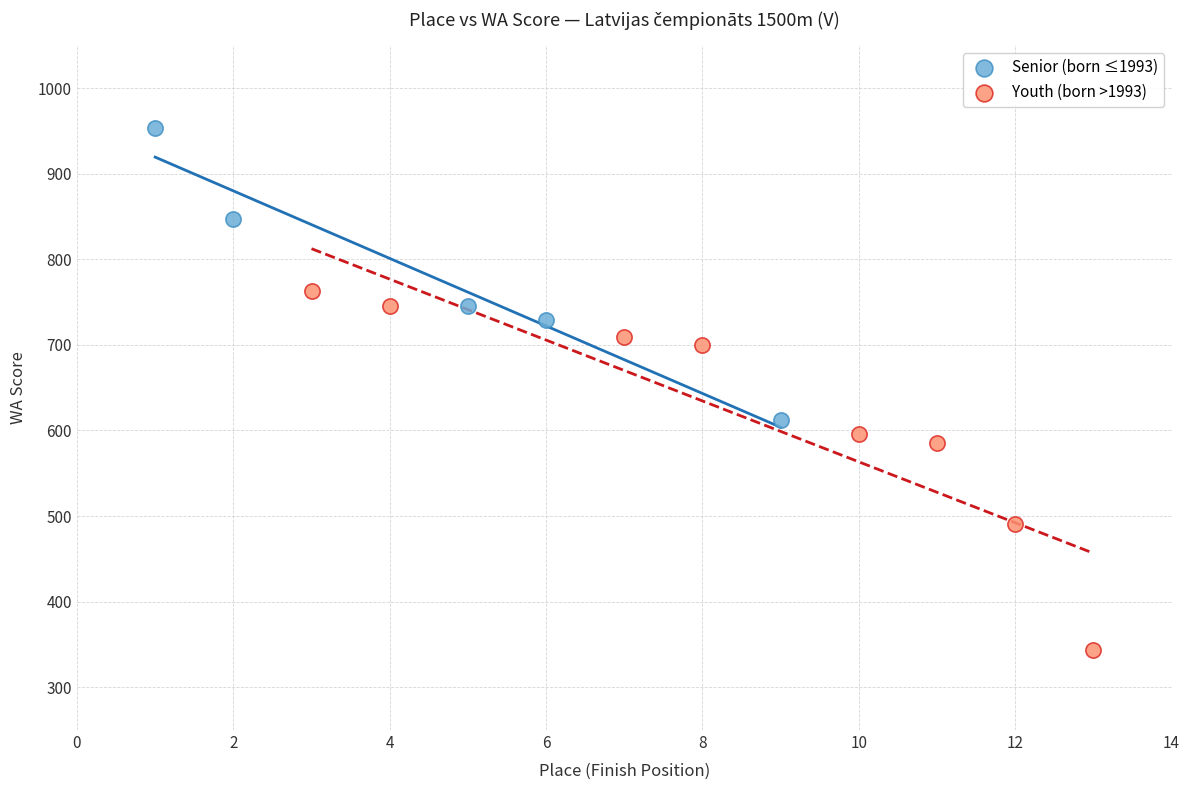

Which series has the widest spread of Y values?

Youth (born >1993)